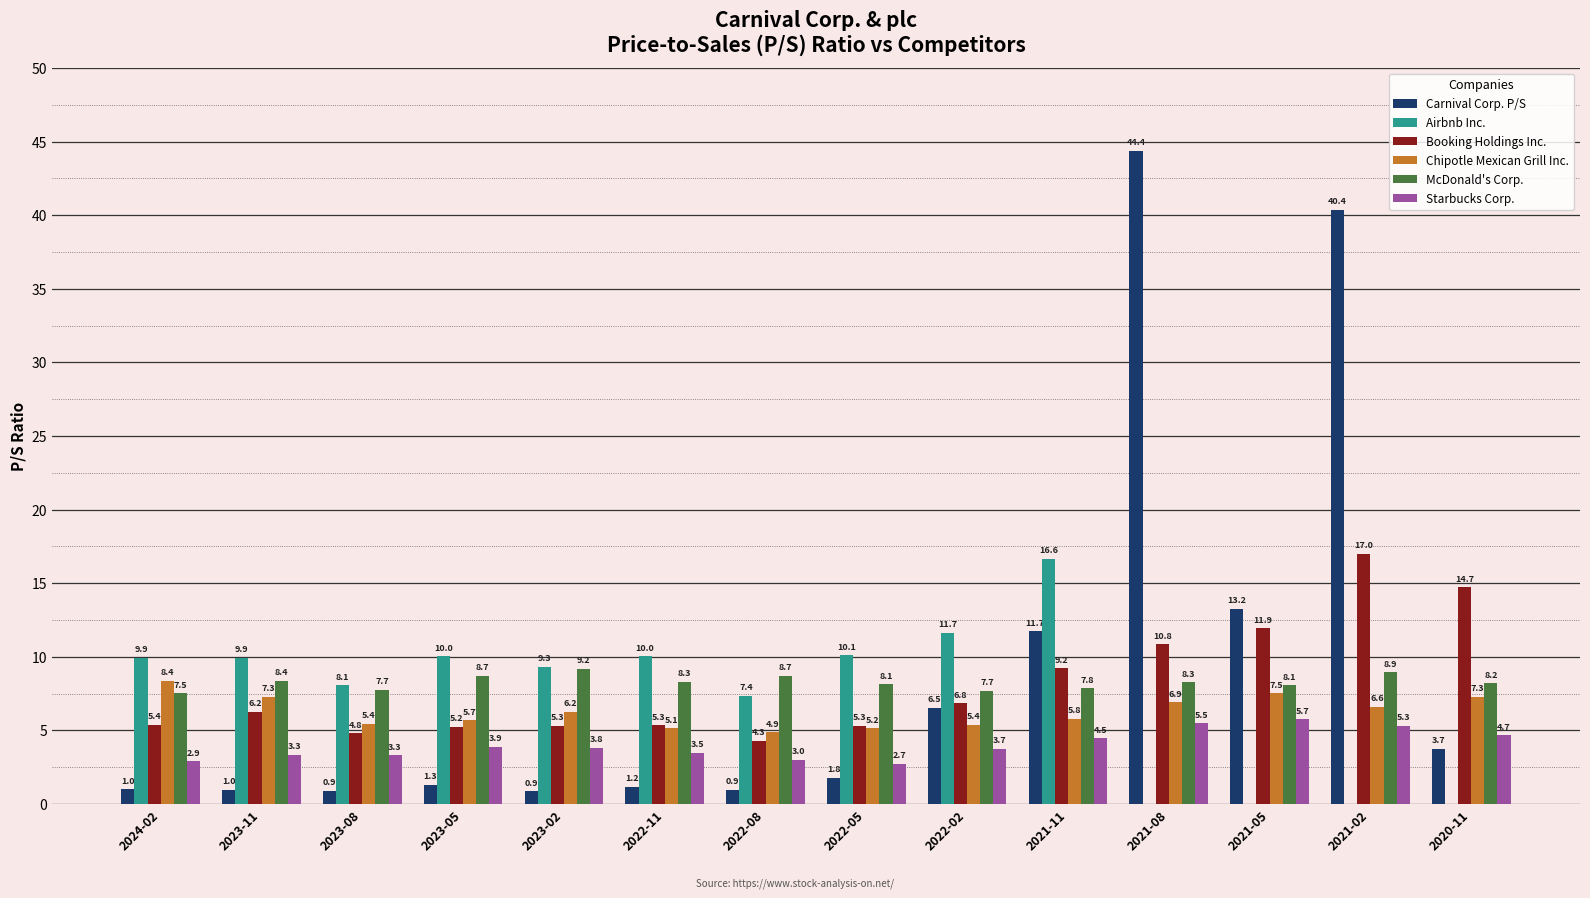

How many values in the Chipotle Mexican Grill Inc. series exceed 6?

7